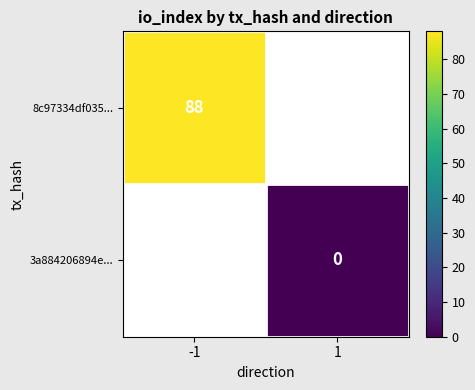

True or false: 8c97334df035... has a value of 88 at -1.

True